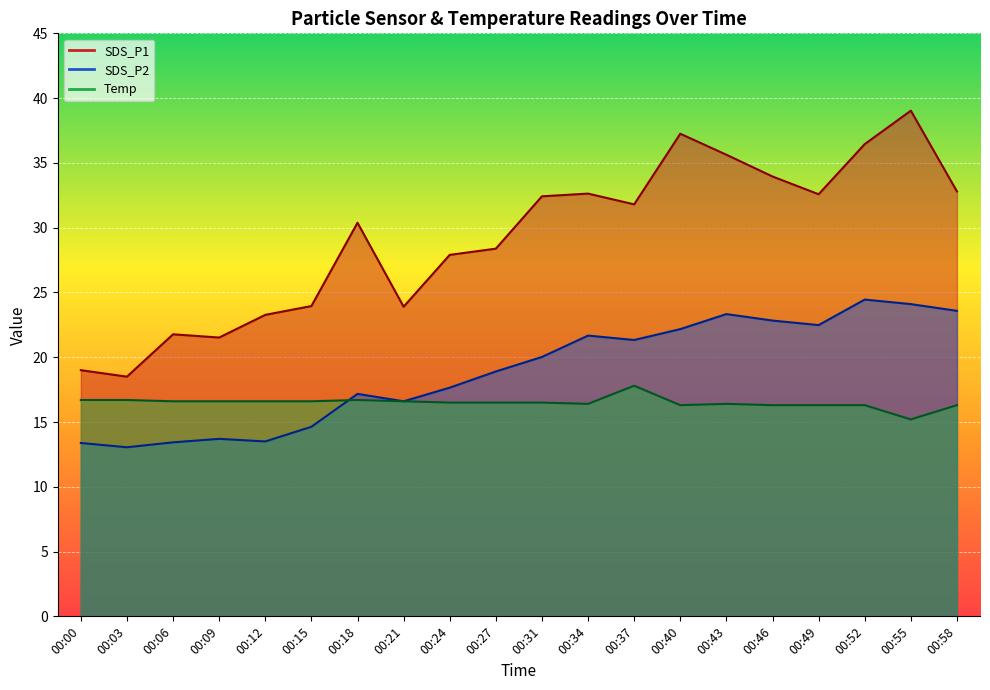

At how many categories does at least one series exceed 37?

2